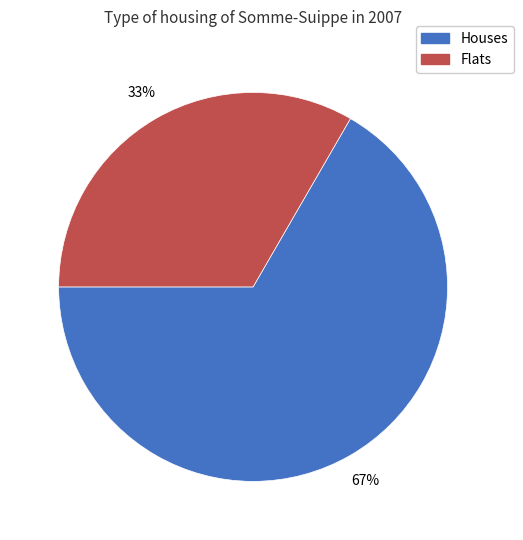

Combined, do Houses and Flats account for over 50%?

Yes